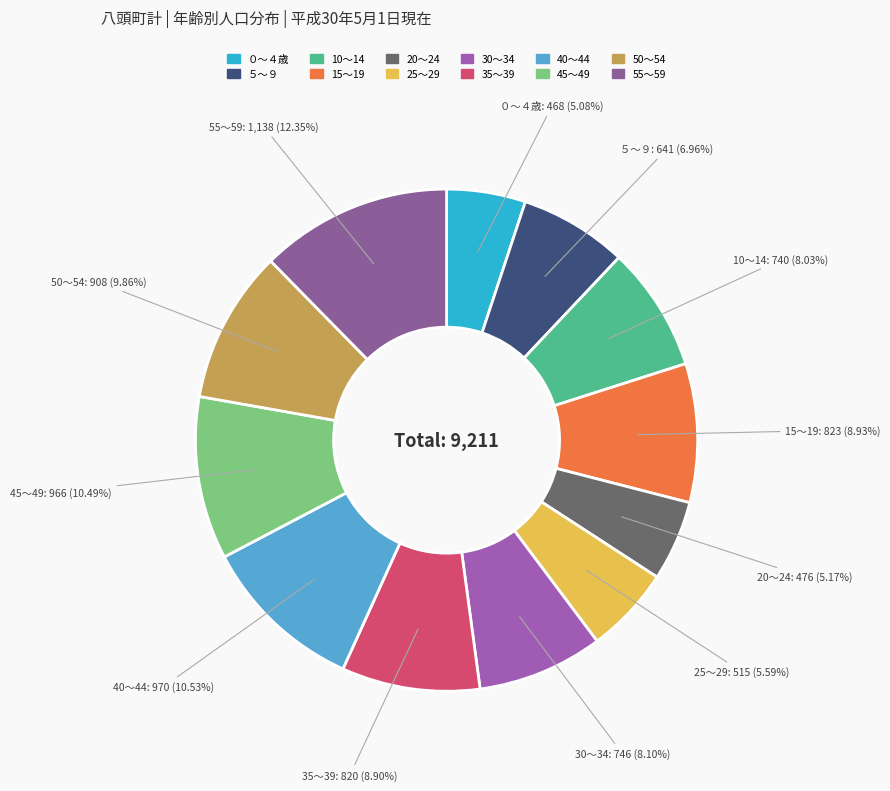

Does any single category account for the majority?

No